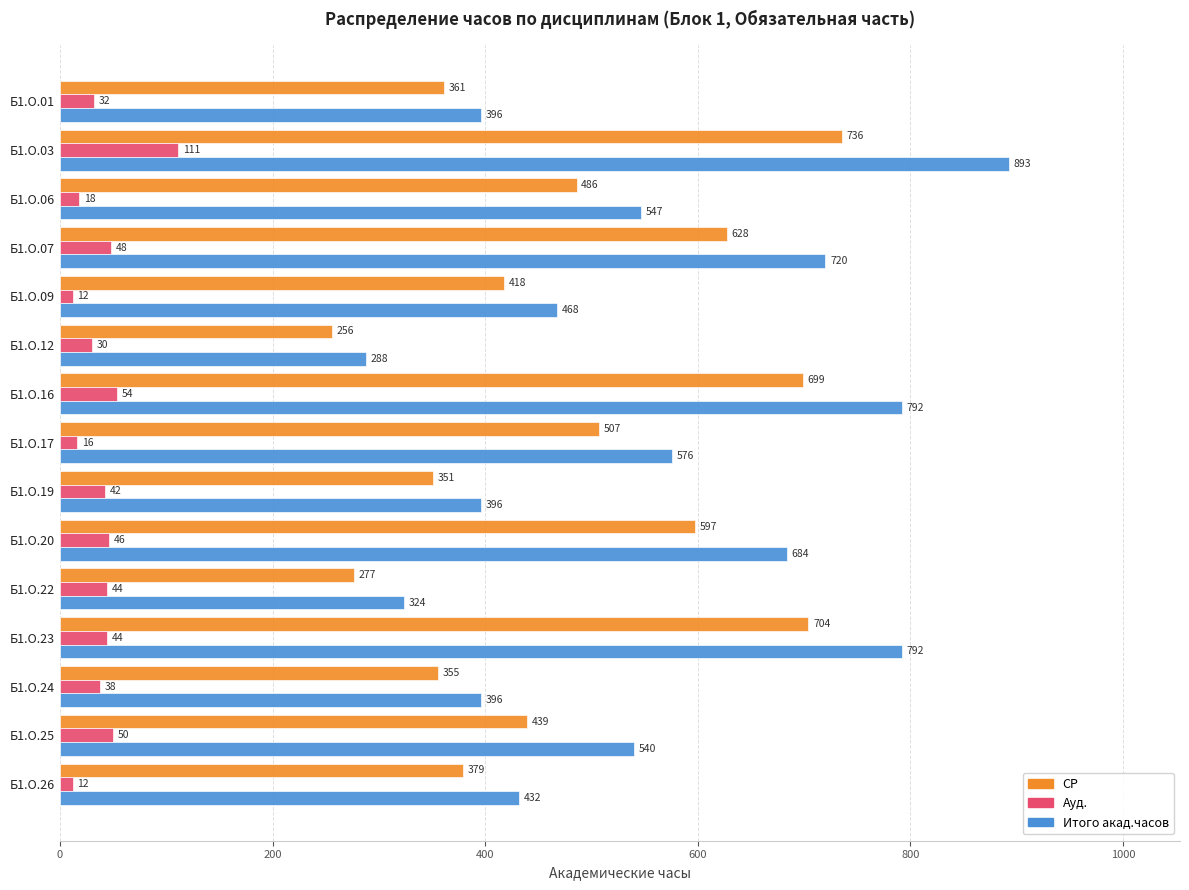

List the series in order of their peak value, lowest first.

Ауд., СР, Итого акад.часов